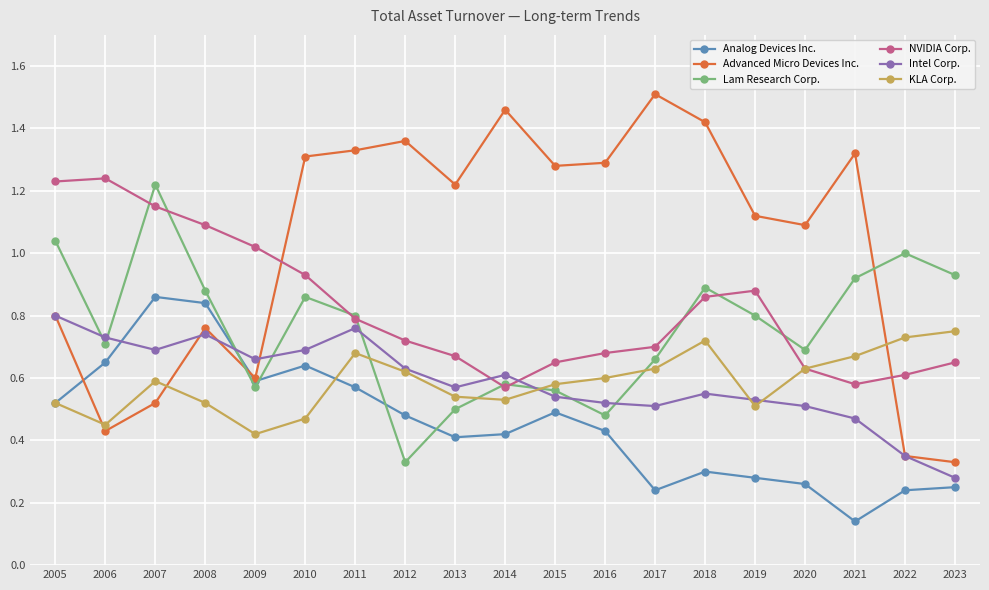

Is it true that NVIDIA Corp. equals 1.4 at 2018?

False